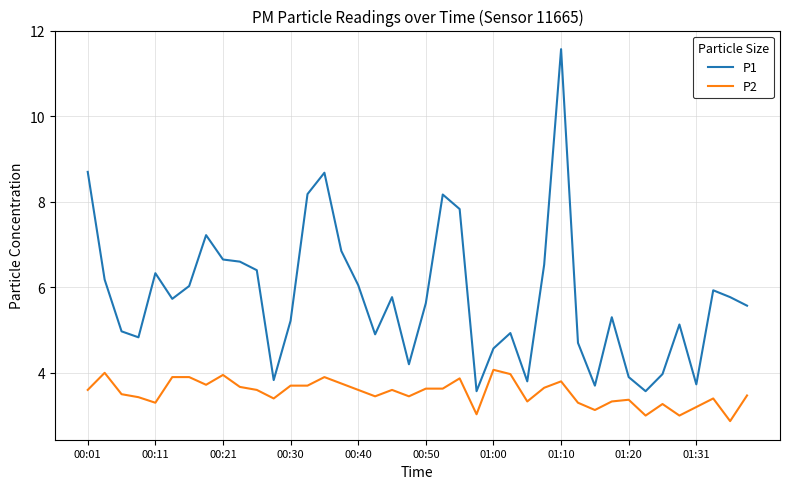

Rank the series by their maximum value, from highest to lowest.

P1, P2